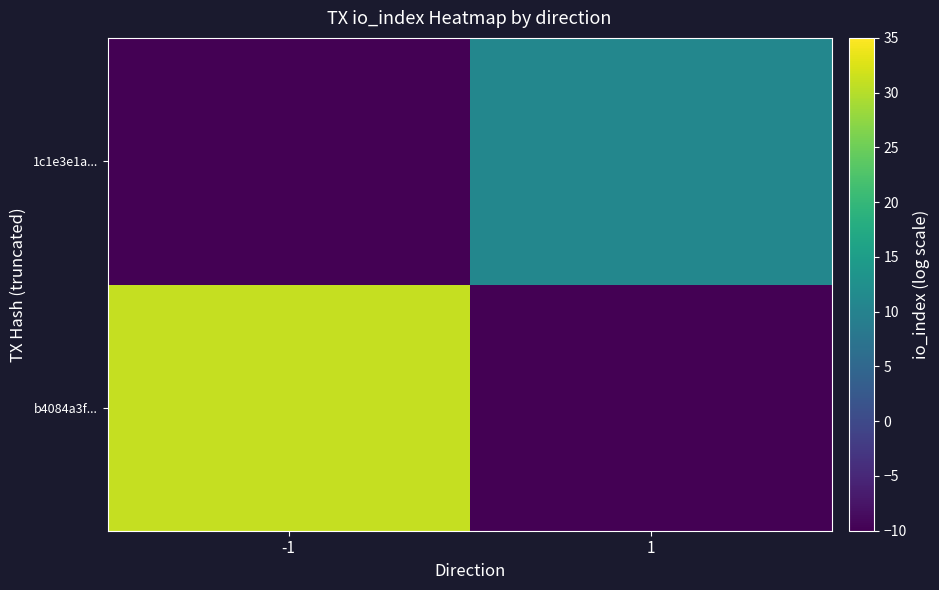

List the series in order of their overall mean, highest first.

b4084a3f..., 1c1e3e1a...